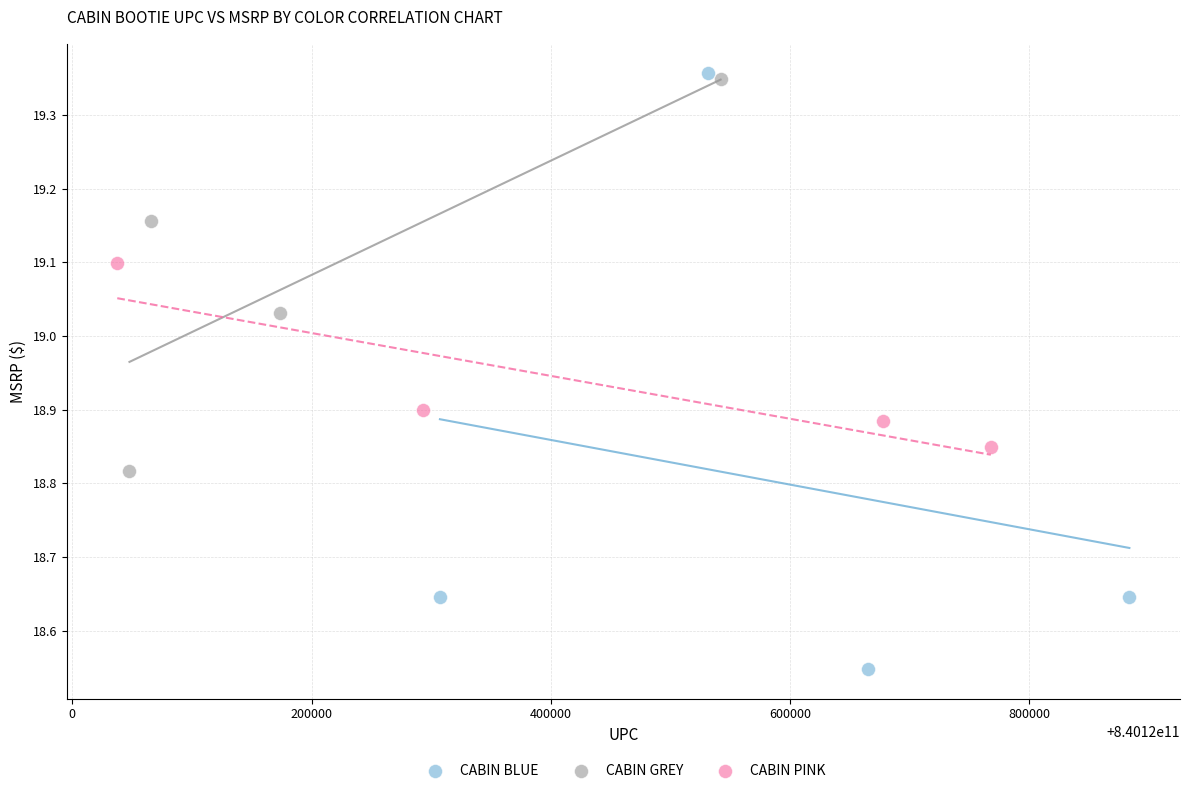

What are all the series names shown in the legend?

CABIN BLUE, CABIN GREY, CABIN PINK